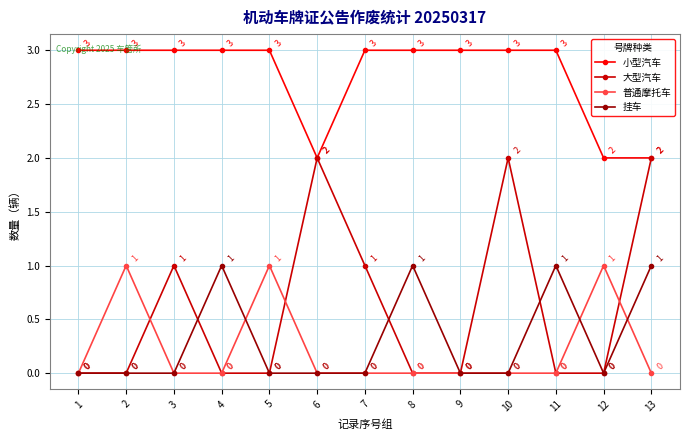

Read the 挂车 value at 4.

1